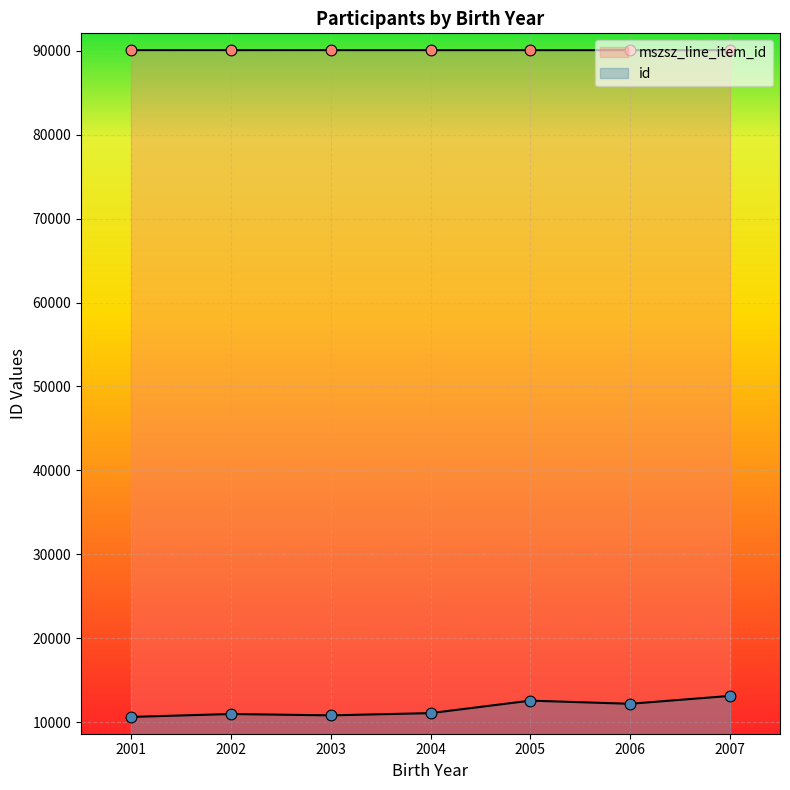

At which category is the sum across all series the highest?

2007